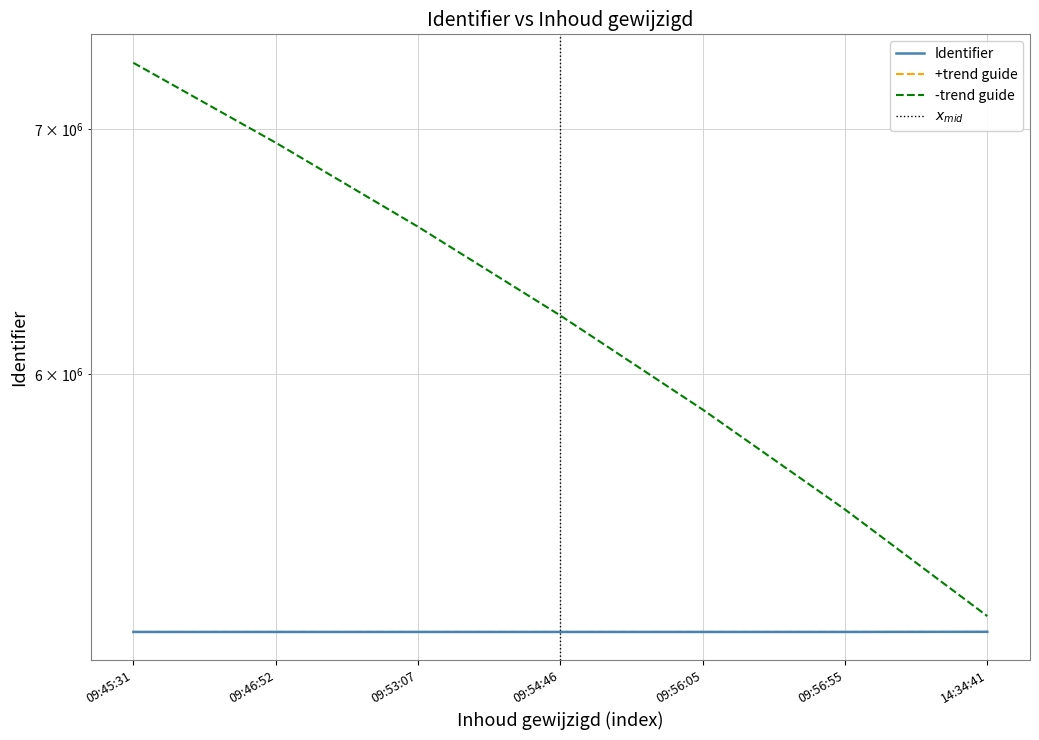

Between 09:54:46 and 09:46:52, which is larger?

09:54:46